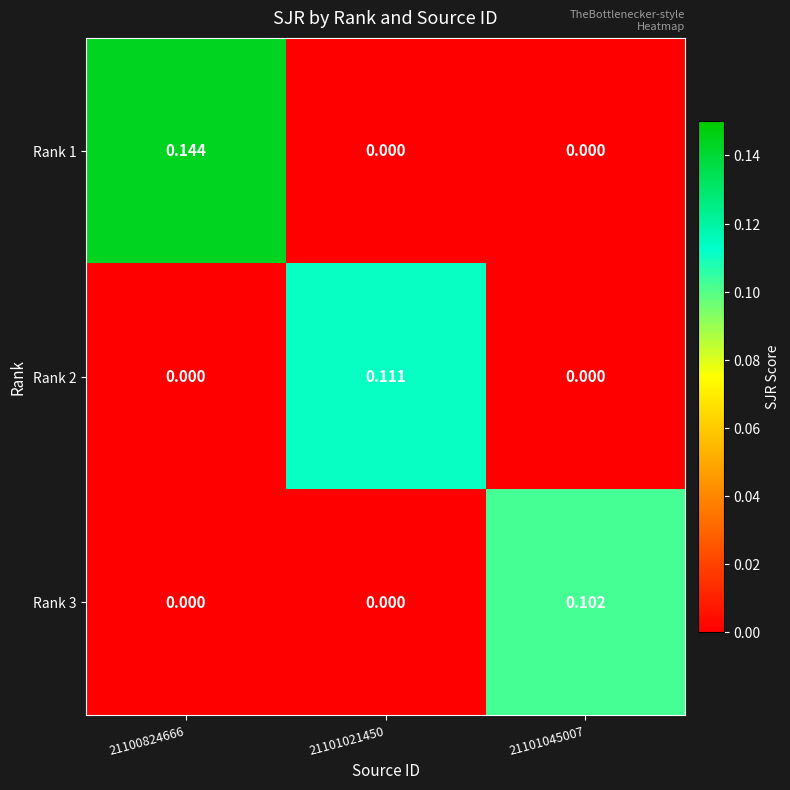

How many categories are shown in the chart?

3